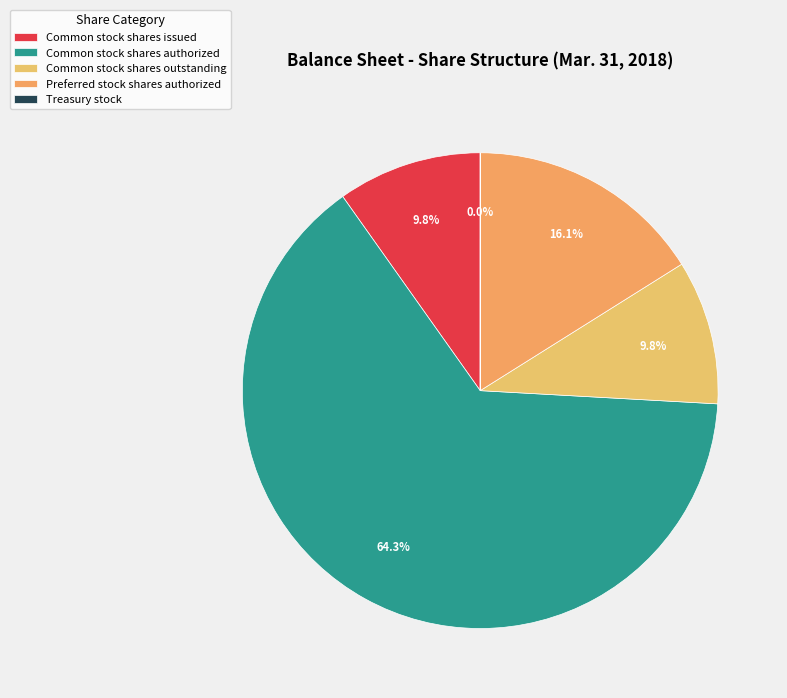

The Treasury stock slice represents 1% of the pie. True or false?

False